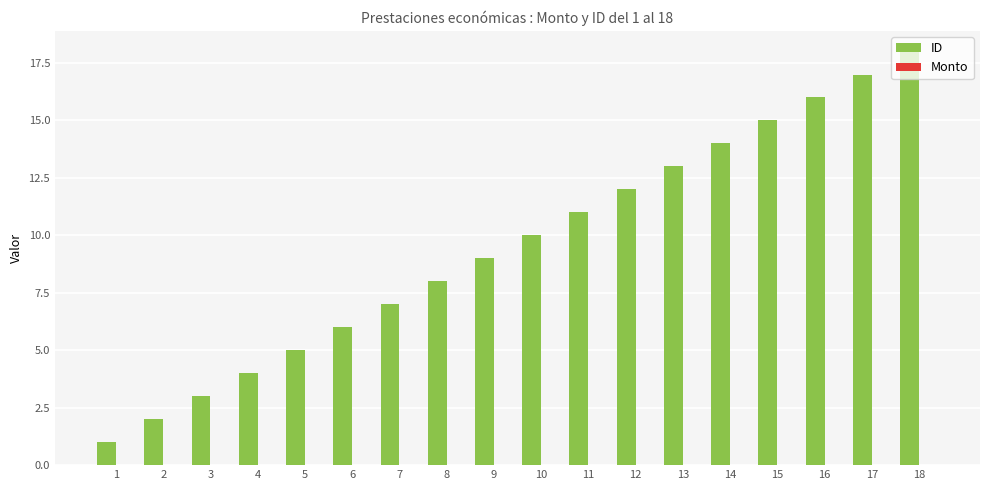

Rank the categories by value from lowest to highest.

1, 2, 3, 4, 5, 6, 7, 8, 9, 10, 11, 12, 13, 14, 15, 16, 17, 18